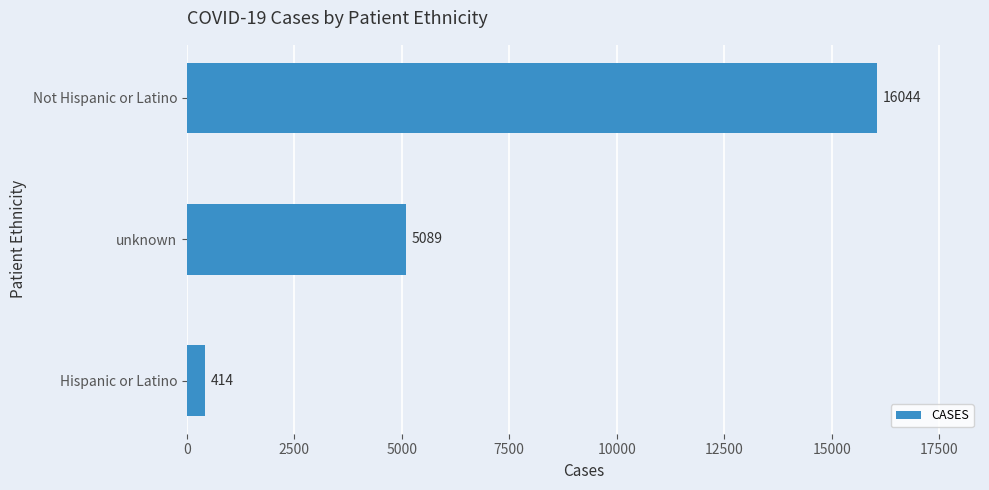

Reading top to bottom, extract all data points from this chart.

16044	5089	414